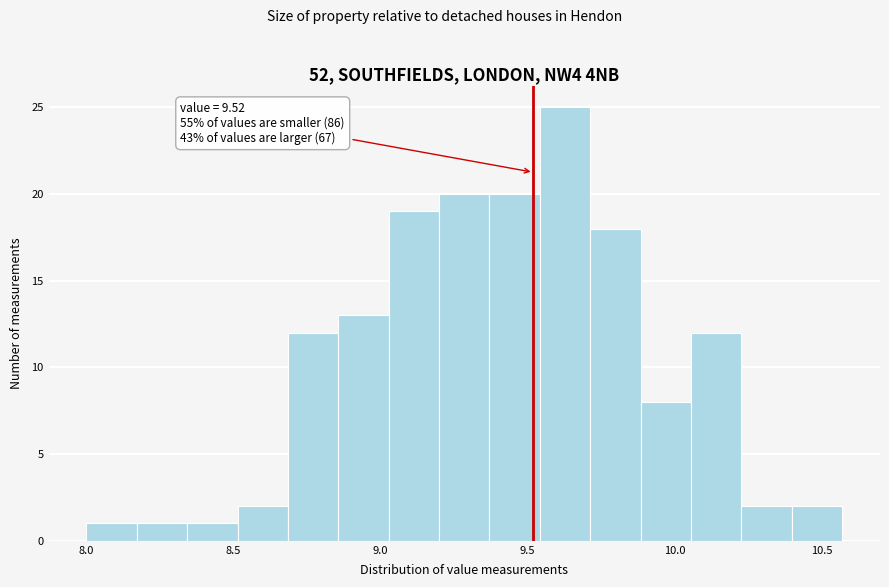

Read against the x-axis, roughly where is the centre of the tallest bar?

9.65